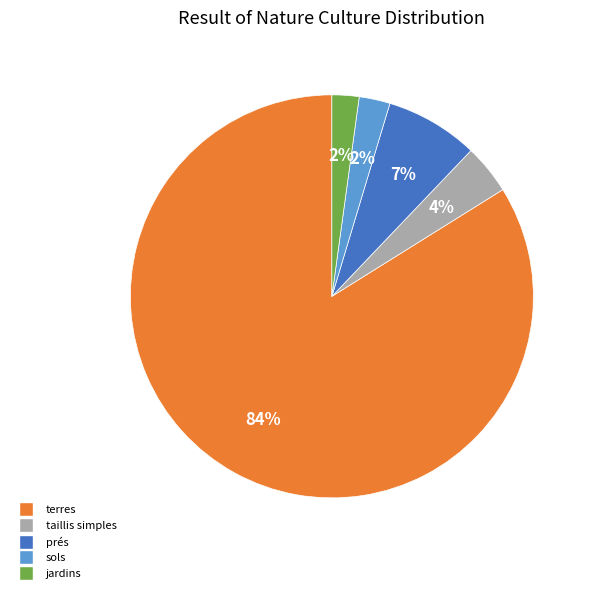

To the nearest percent, what is the average slice percentage?

20%